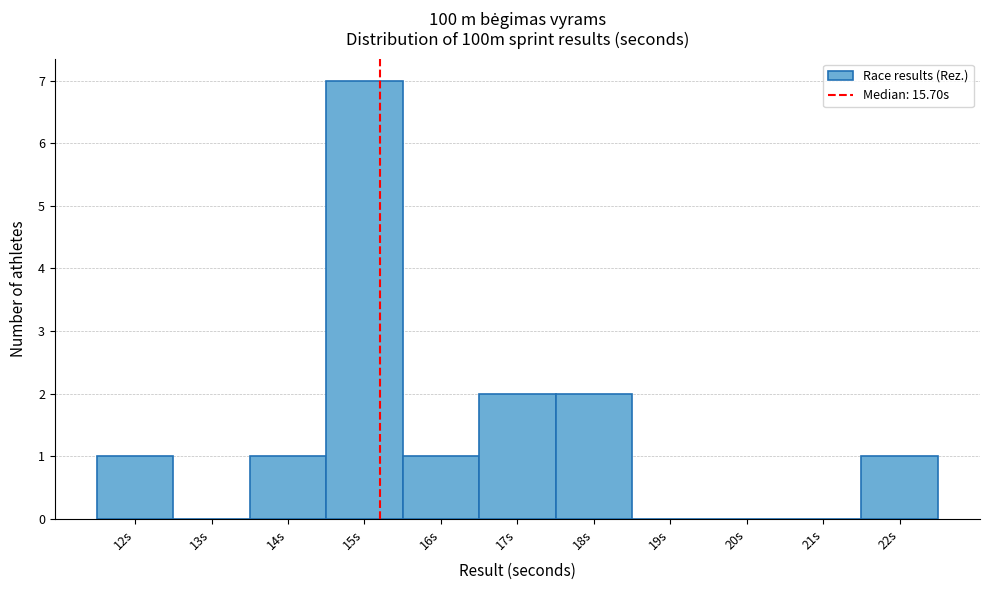

Reading right to left, list all the values displayed in this chart.

22s=1	21s=0	20s=0	19s=0	18s=2	17s=2	16s=1	15s=7	14s=1	13s=0	12s=1